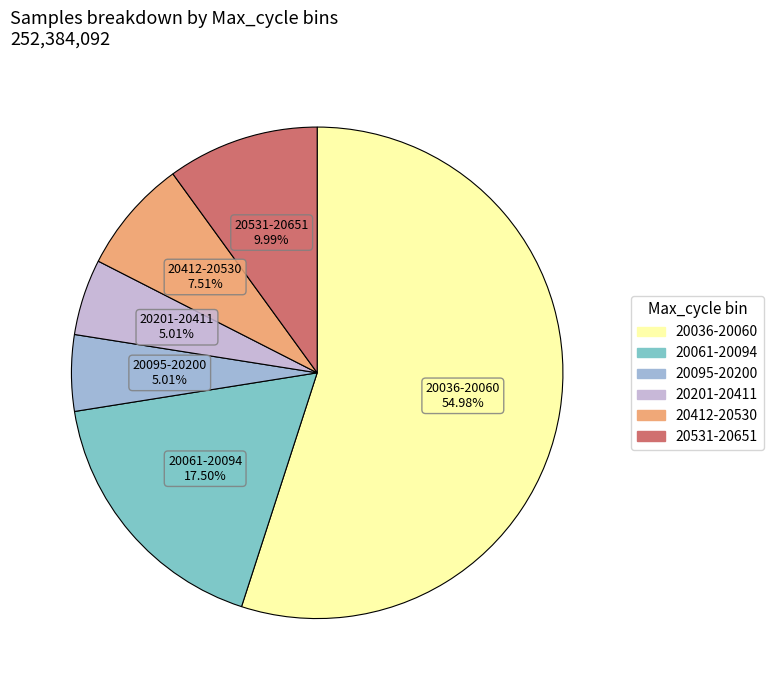

Combined, do 20095-20200 and 20531-20651 account for over 50%?

No